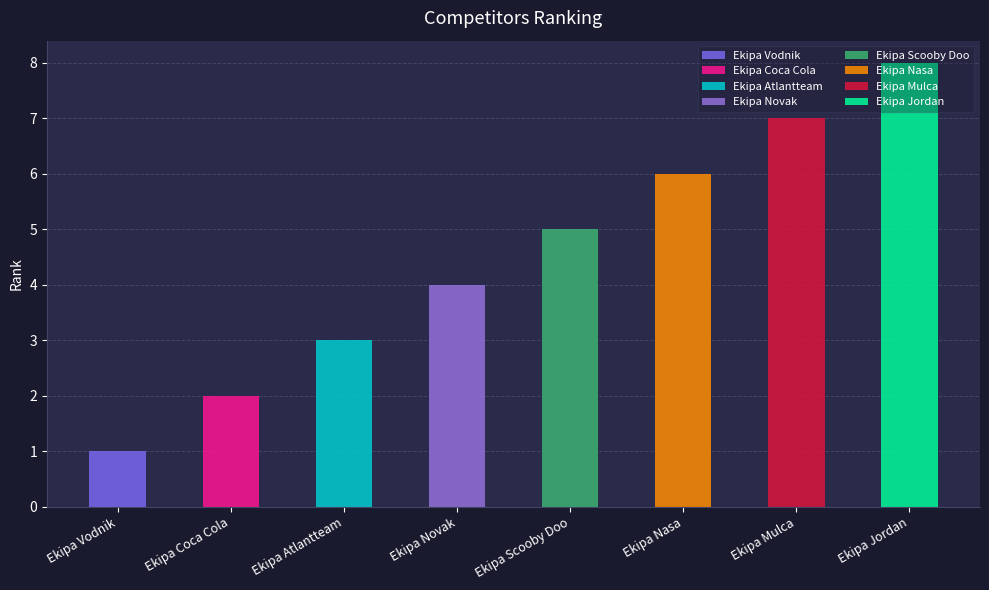

Rank the categories by value from lowest to highest.

Ekipa Vodnik, Ekipa Coca Cola, Ekipa Atlantteam, Ekipa Novak, Ekipa Scooby Doo, Ekipa Nasa, Ekipa Mulca, Ekipa Jordan